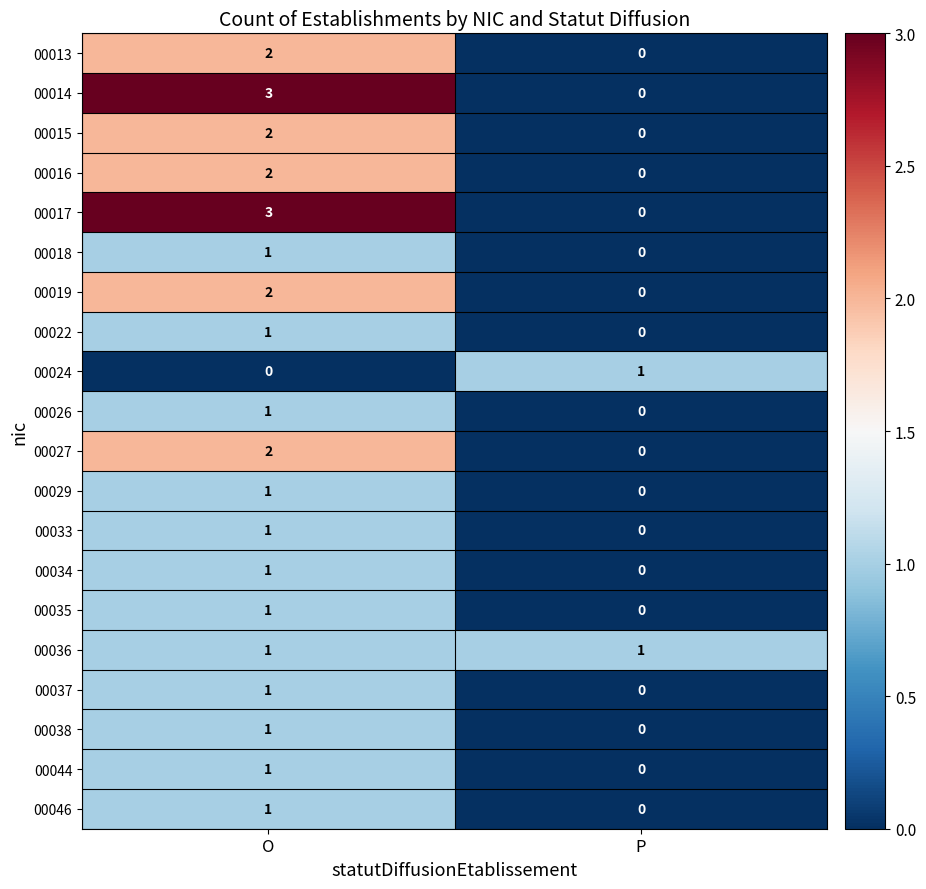

What is the total value across all series at P?

2